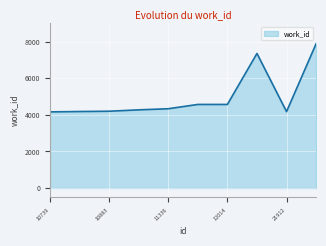

What is the greatest value displayed?

7891